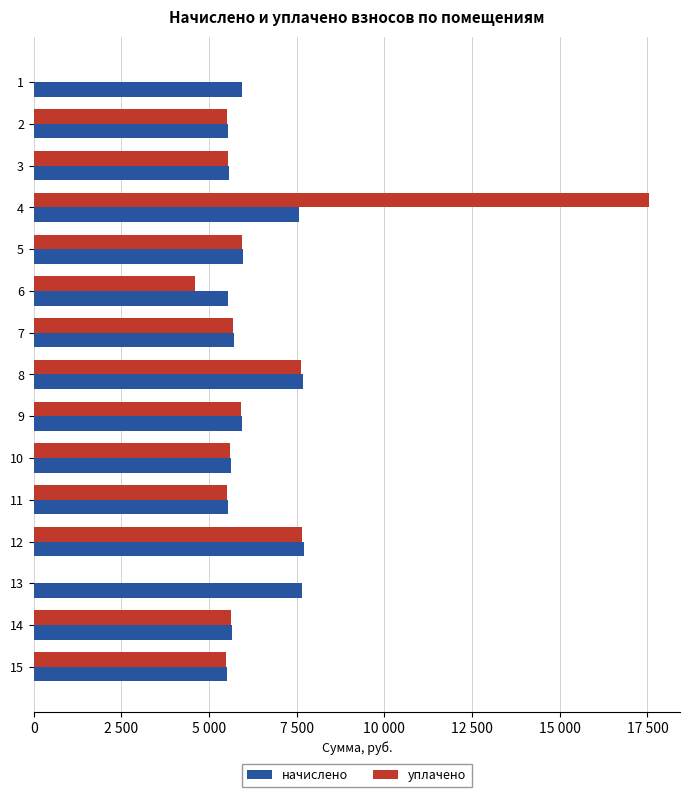

What are all the series names shown in the legend?

начислено, уплачено